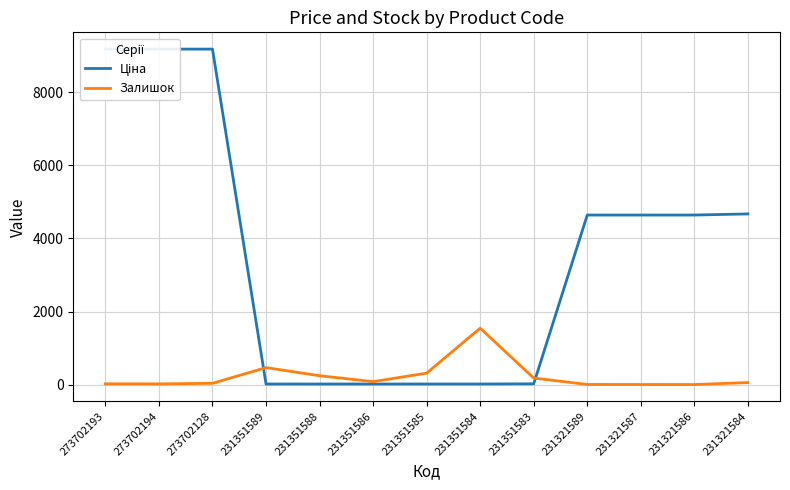

How many series are shown in this chart?

2